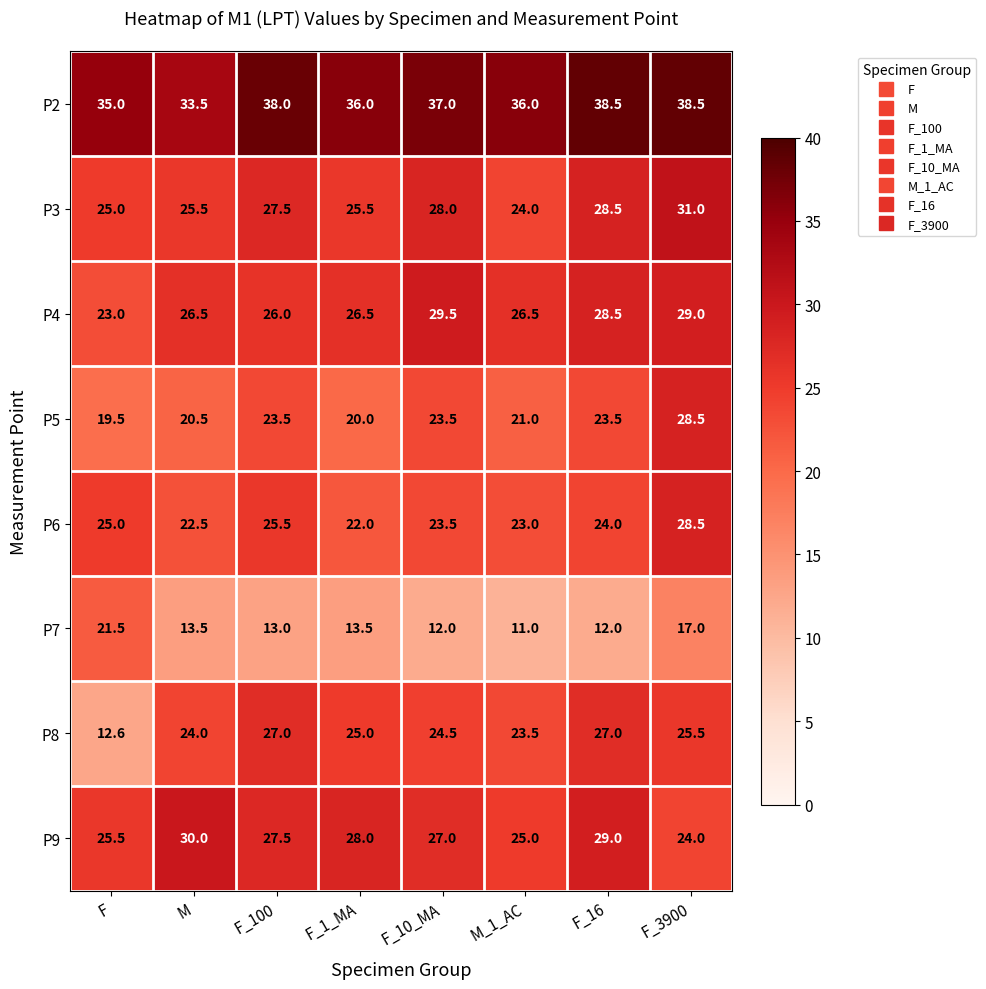

What is the difference between the second highest and minimum values in the P6 series?

3.5